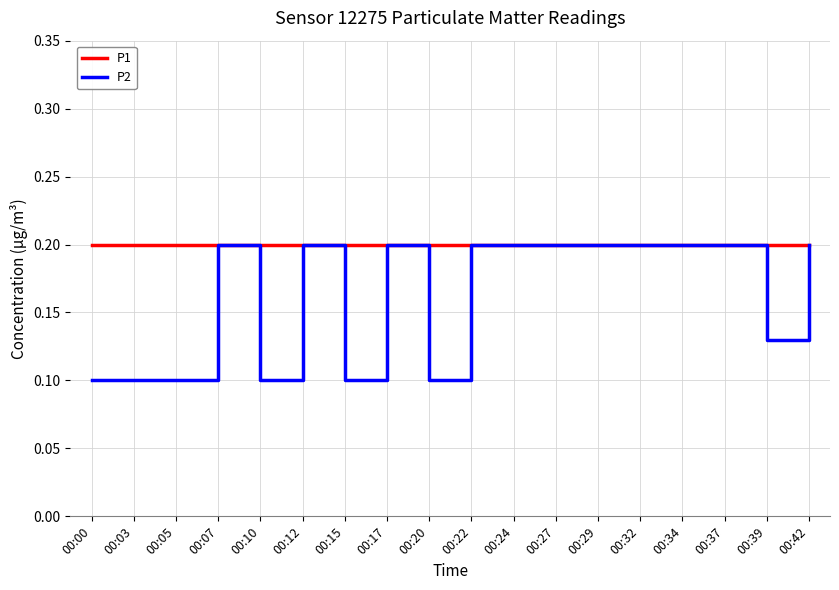

Which series has the largest range (max minus min)?

P2